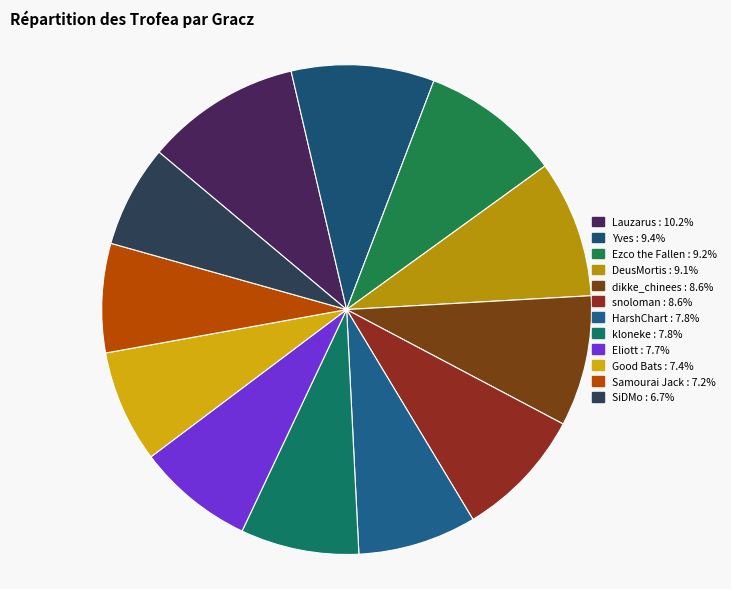

How many segments does this pie chart have?

12